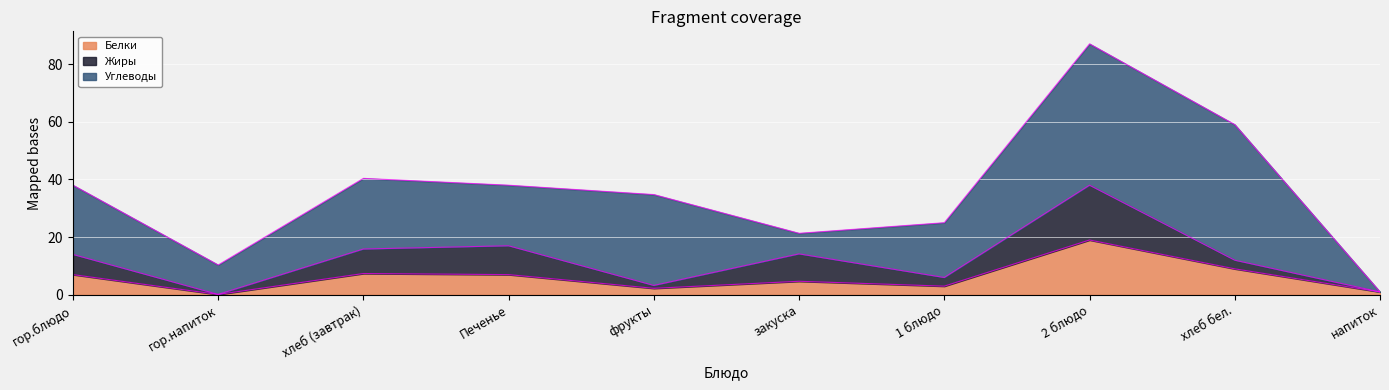

Which series ends up on top after the final intersection of Жиры and Белки?

Жиры